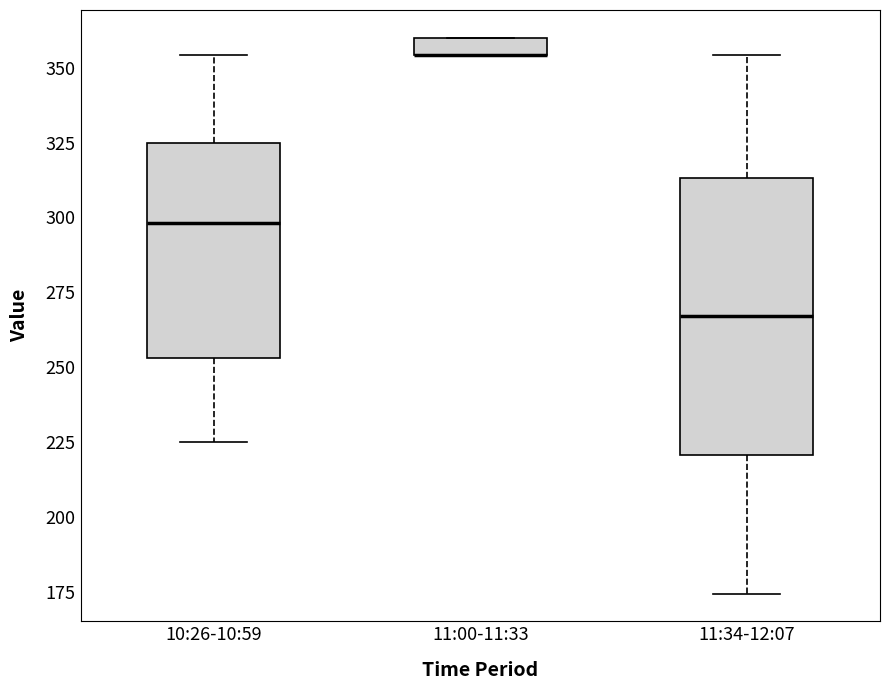

Which box is the tallest, from its lower edge to its upper edge?

11:34-12:07